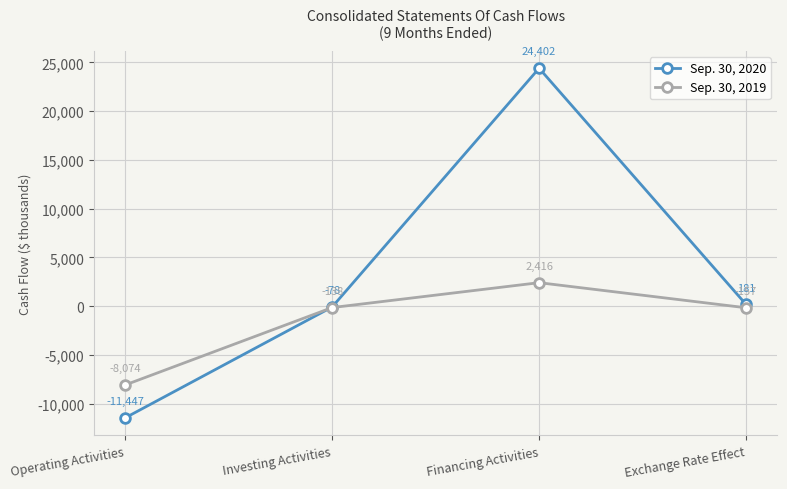

After their last crossing, which series has the higher values: Sep. 30, 2019 or Sep. 30, 2020?

Sep. 30, 2020